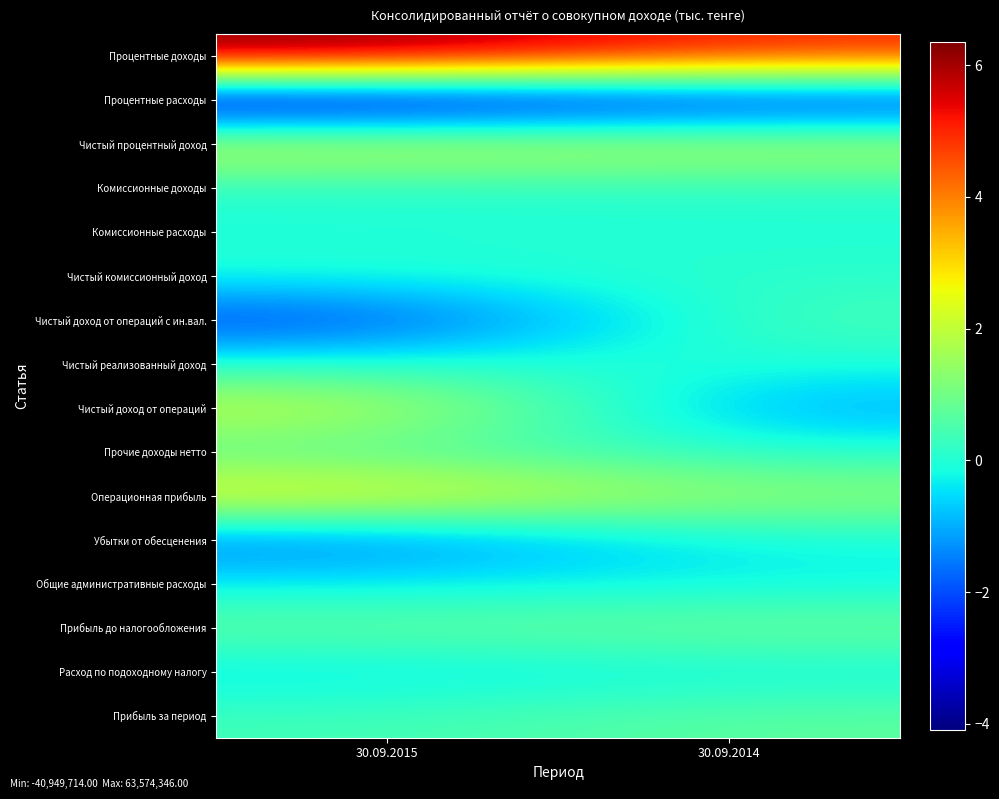

At 30.09.2014, list the series in order from smallest to largest.

Процентные расходы, Чистый доход от операций, Общие административные расходы, Расход по подоходному налогу, Убытки от обесценения, Чистый реализованный доход, Комиссионные расходы, Прочие доходы нетто, Чистый комиссионный доход, Комиссионные доходы, Чистый доход от операций с ин.вал., Прибыль за период, Прибыль до налогообложения, Операционная прибыль, Чистый процентный доход, Процентные доходы